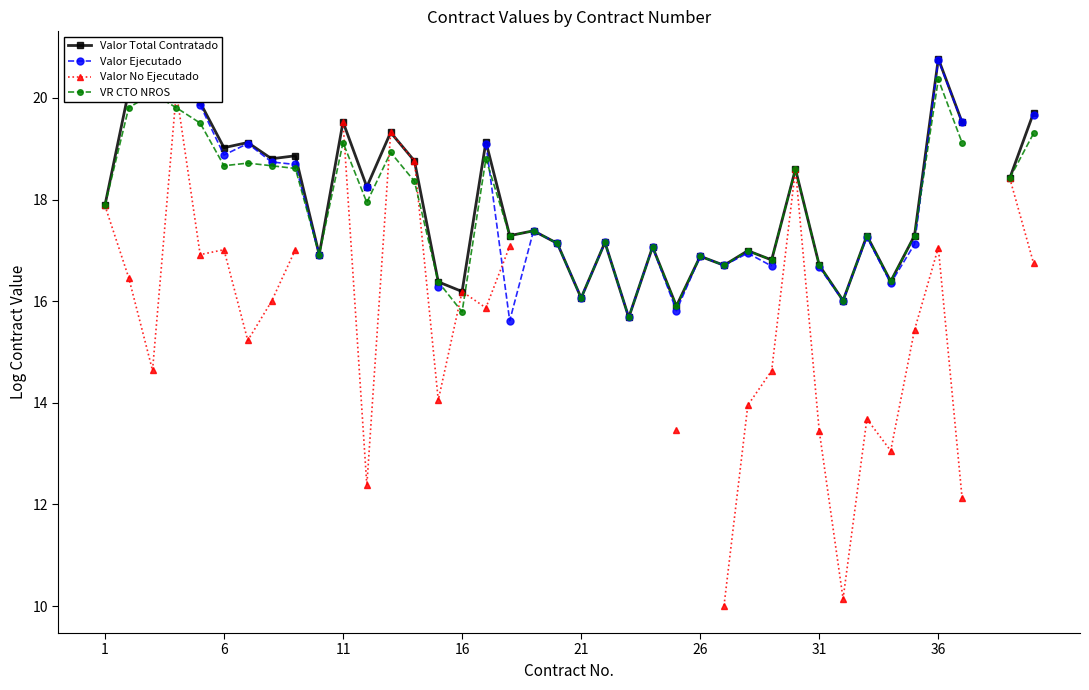

Count the number of categories in the chart.

40